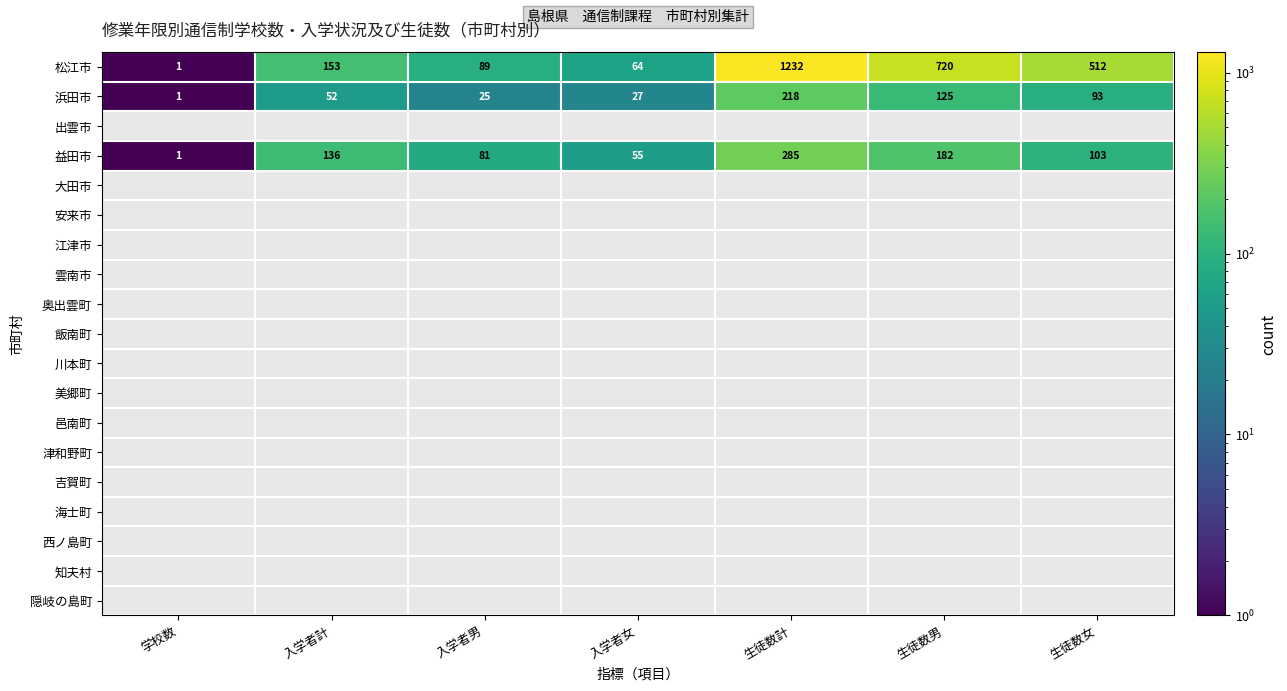

What is the difference between the maximum and minimum values in the 益田市 series?

284